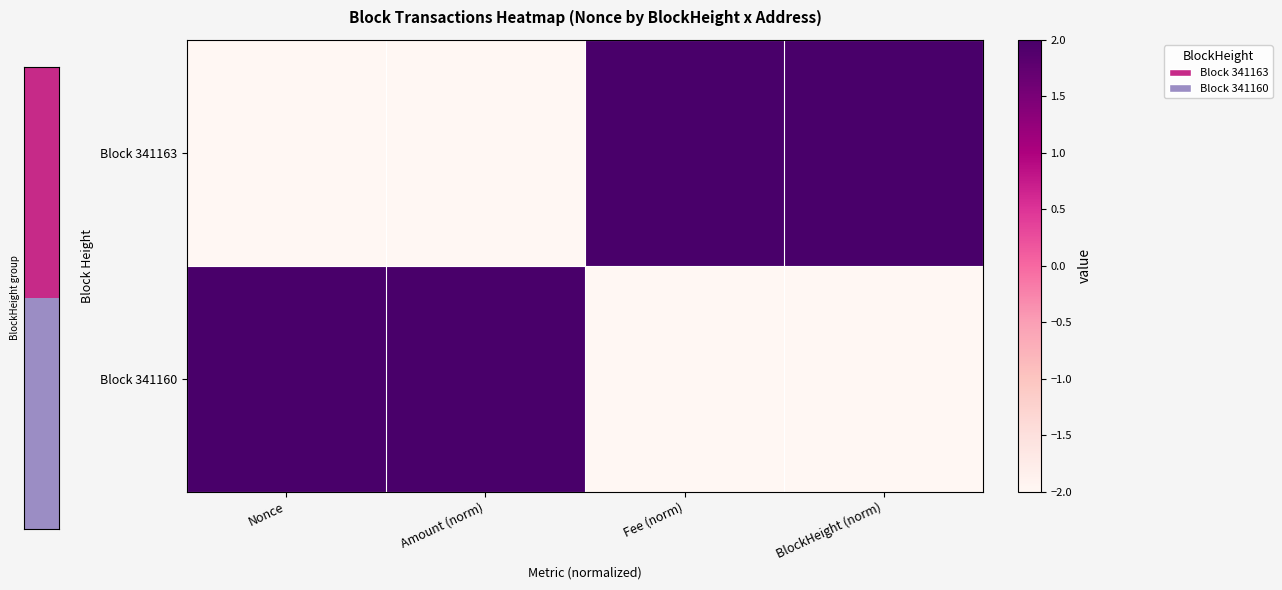

At how many categories does at least one series exceed 0?

4